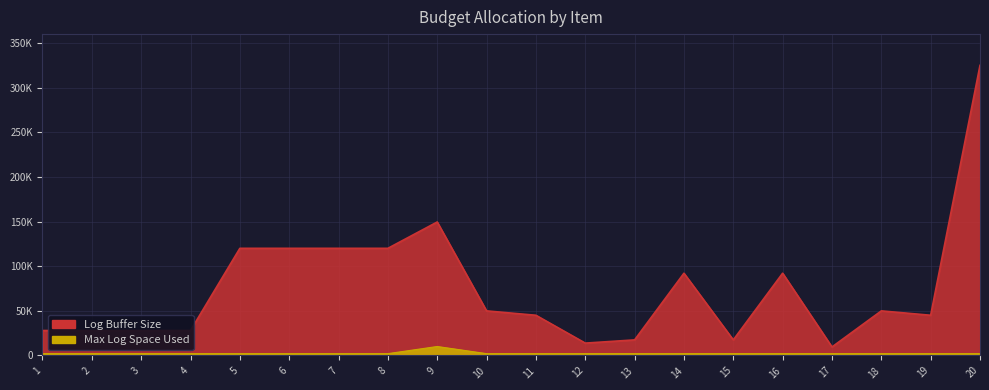

What is the difference between the second highest and second lowest values in the Log Buffer Size series?

135700